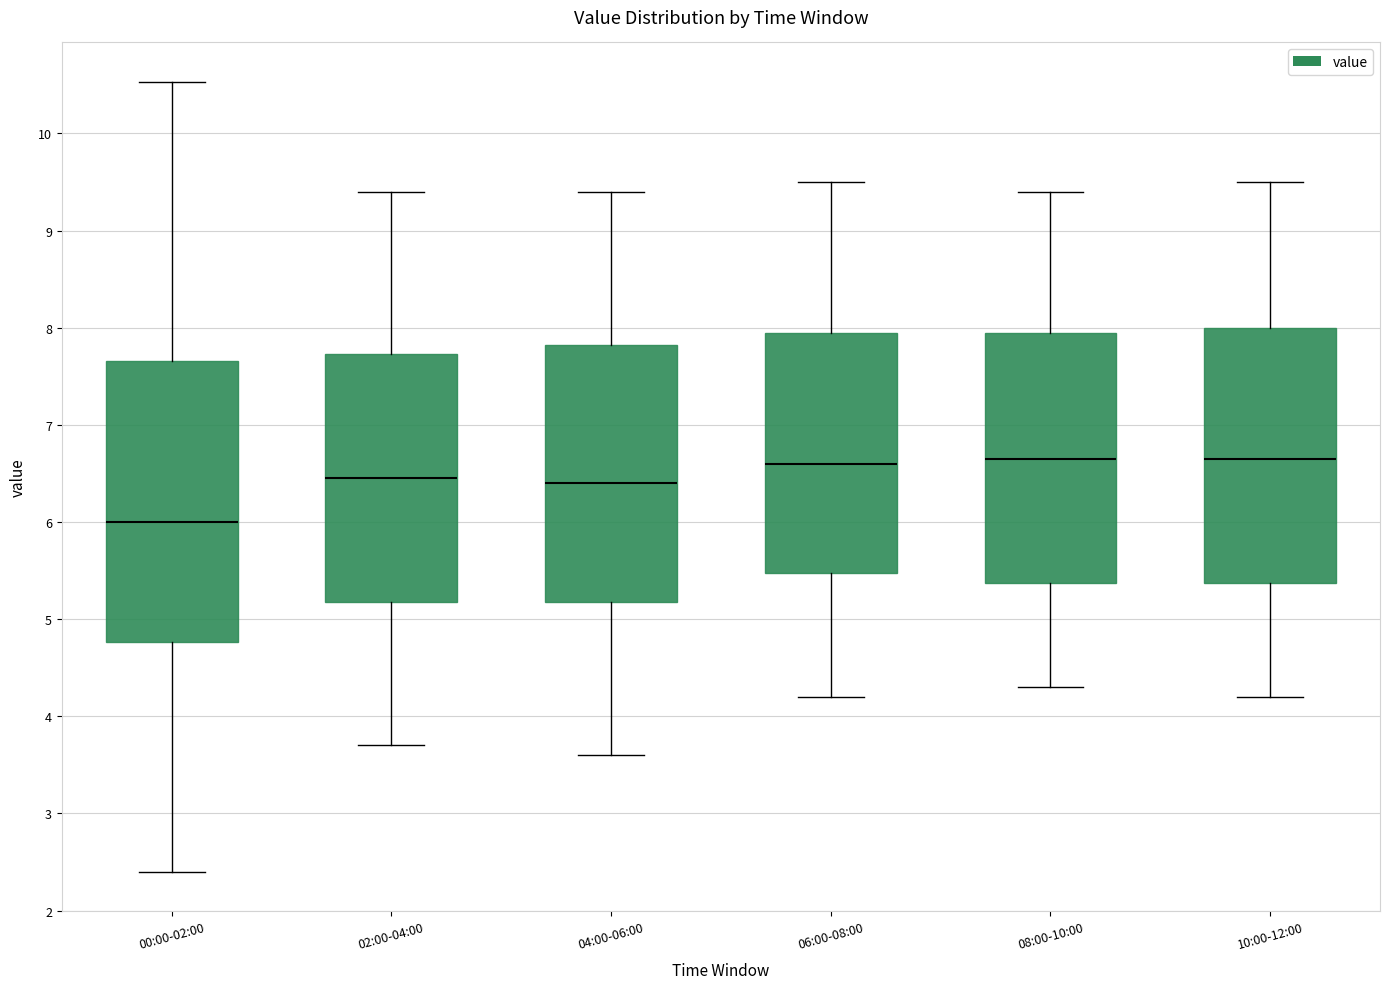

Reading left to right, read every box against the y-axis: the position of its median line, the range the box covers, and the ends of its whiskers. The values are not printed on the chart, so give them approximately, as read against the axis.

00:00-02:00: median 6.0, box 4.8 to 7.7, whiskers 2.4 to 10.5
02:00-04:00: median 6.5, box 5.2 to 7.7, whiskers 3.7 to 9.4
04:00-06:00: median 6.4, box 5.2 to 7.8, whiskers 3.6 to 9.4
06:00-08:00: median 6.6, box 5.5 to 8.0, whiskers 4.2 to 9.5
08:00-10:00: median 6.7, box 5.4 to 8.0, whiskers 4.3 to 9.4
10:00-12:00: median 6.7, box 5.4 to 8.0, whiskers 4.2 to 9.5